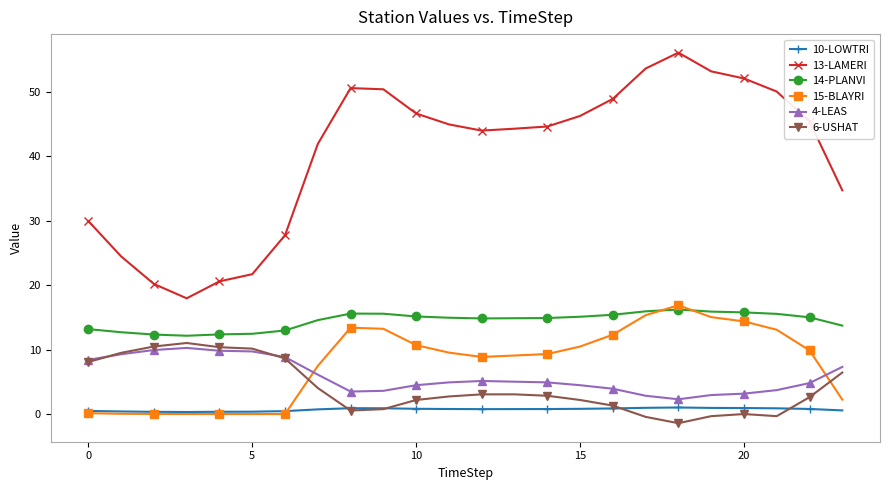

What is the maximum value shown in the chart?

56.0